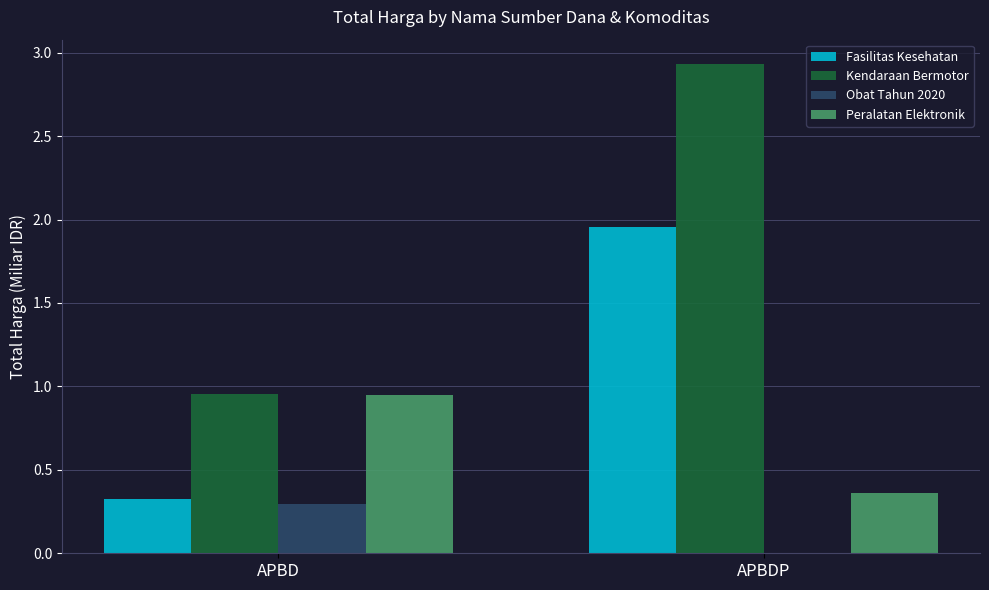

What is the sum of all Kendaraan Bermotor values?

3.9